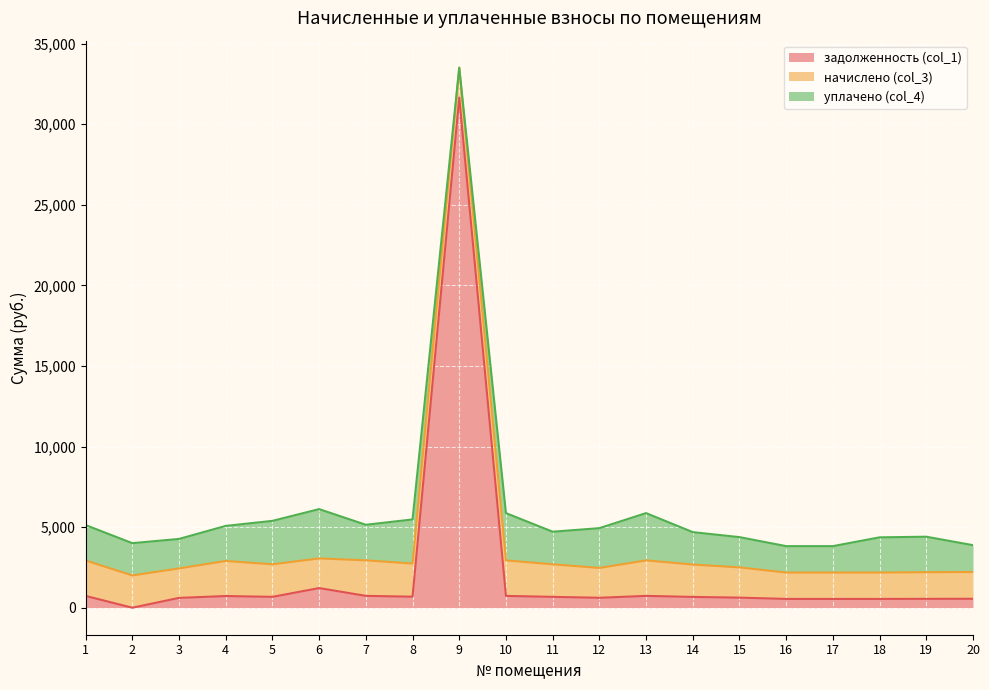

What is the difference between the highest and lowest values at 8?

2053.6